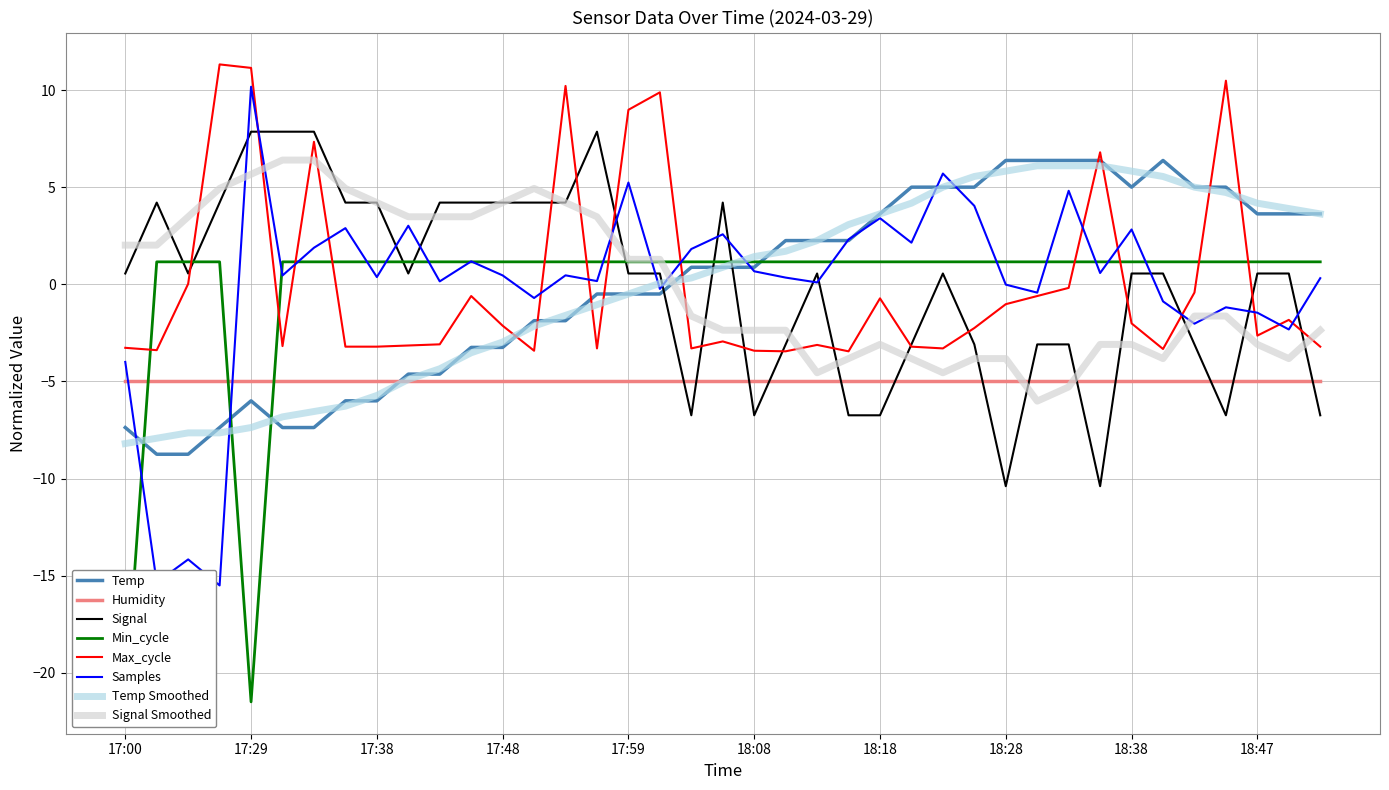

Is it true that Max_cycle equals -4.8 at 17:03?

False